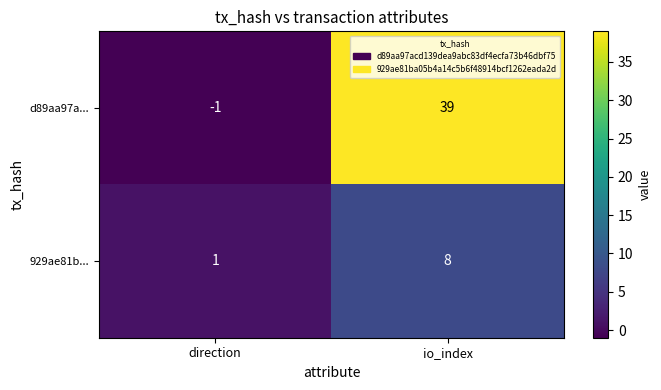

Reading left to right, transcribe all the data shown in this chart.

d89aa97a...: -1	39
929ae81b...: 1	8